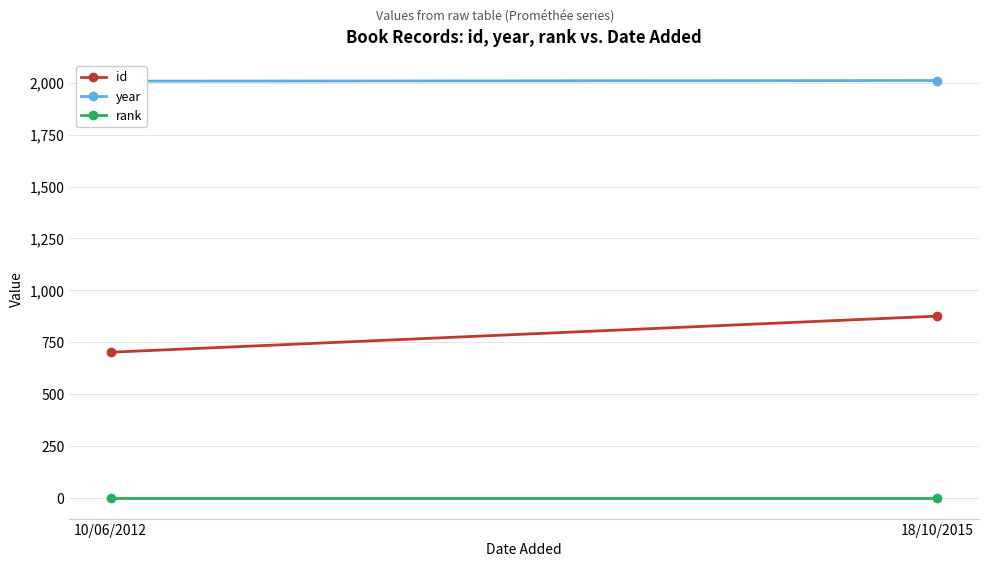

At which category is the sum across all series the highest?

18/10/2015